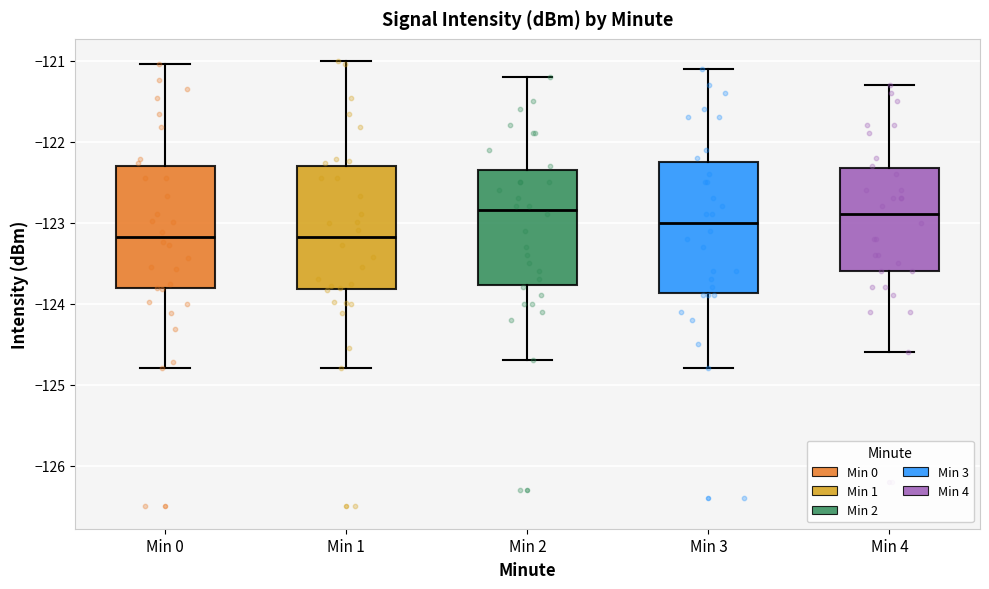

Reading left to right, read every box against the y-axis: the position of its median line, the range the box covers, and the ends of its whiskers. The values are not printed on the chart, so give them approximately, as read against the axis.

Min 0: median -123.2, box -123.8 to -122.3, whiskers -124.8 to -121.0
Min 1: median -123.2, box -123.8 to -122.3, whiskers -124.8 to -121.0
Min 2: median -122.8, box -123.8 to -122.3, whiskers -124.7 to -121.2
Min 3: median -123.0, box -123.9 to -122.2, whiskers -124.8 to -121.1
Min 4: median -122.9, box -123.6 to -122.3, whiskers -124.6 to -121.3